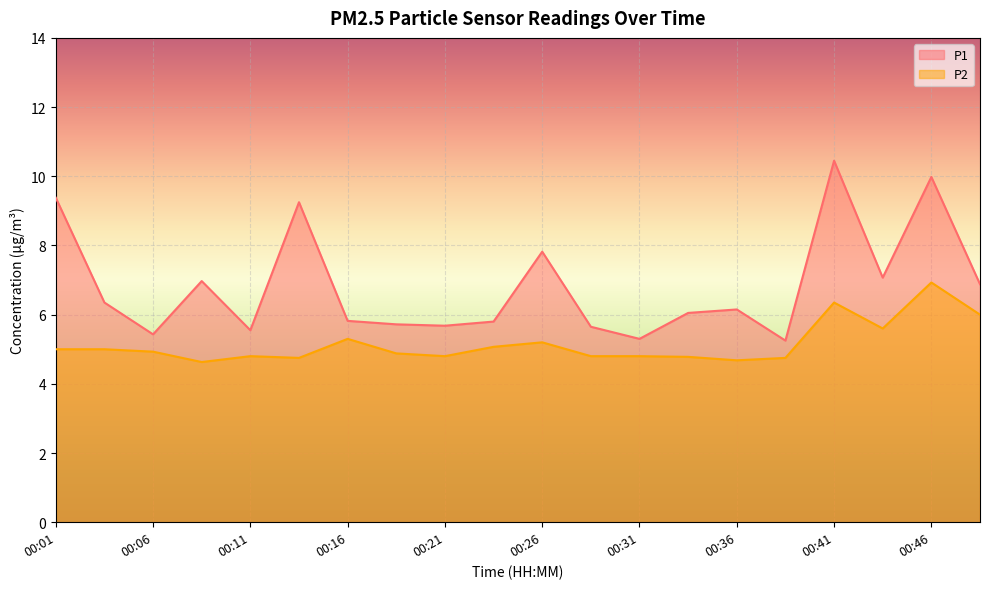

List the series in order of their overall mean, lowest first.

P2, P1